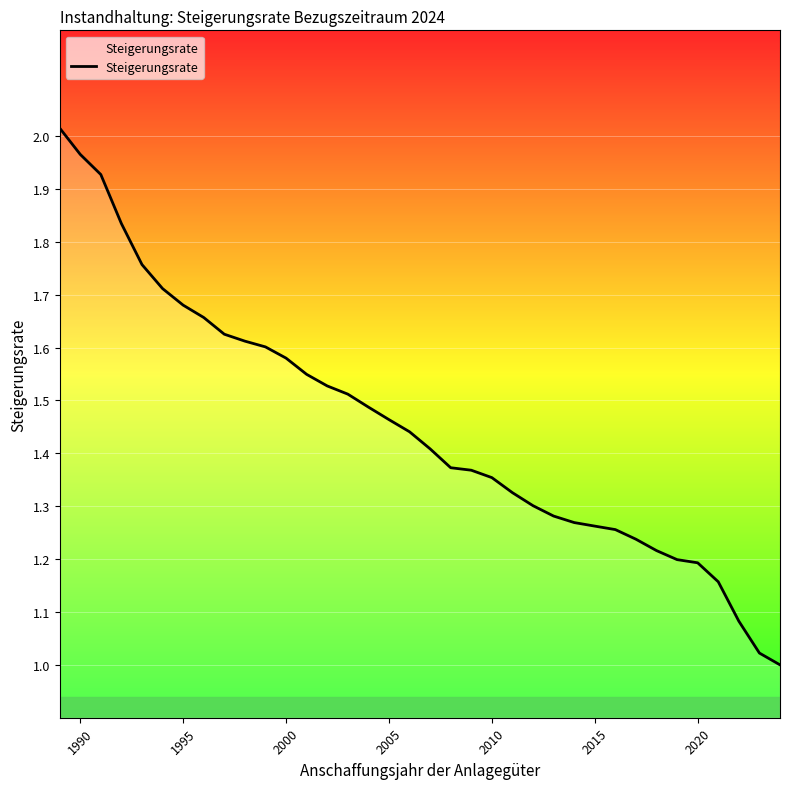

Does the chart have visible grid lines?

Yes